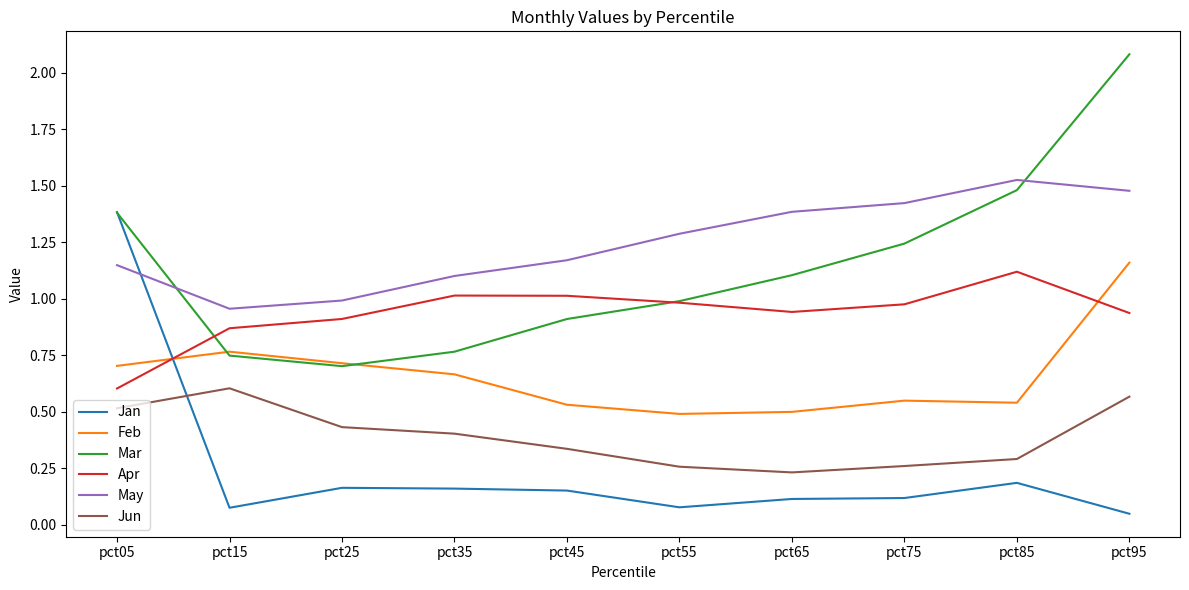

Between pct25 and pct65, which series saw the biggest shift?

Mar